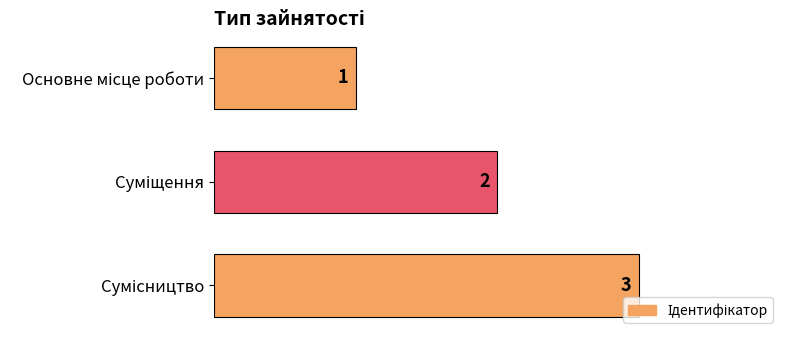

What is the sum of all values?

6